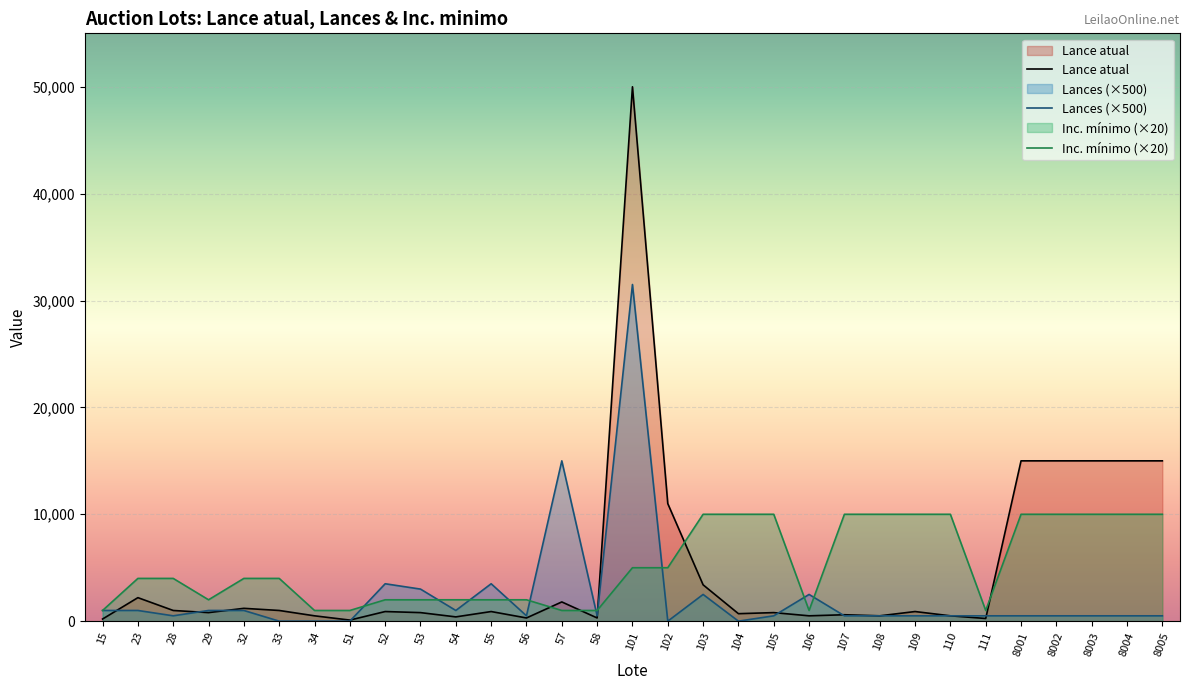

In Lances, how many points are higher than both neighbors (excluding endpoints)?

6